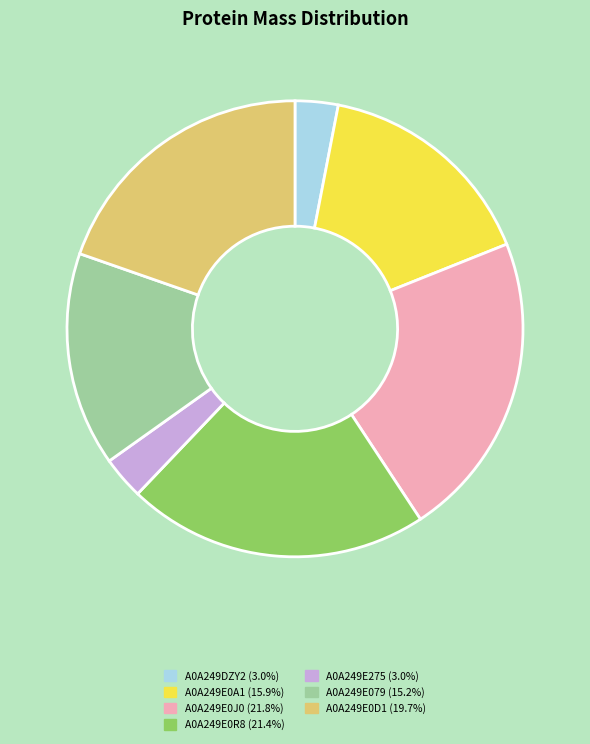

Is there a majority slice in this chart?

No